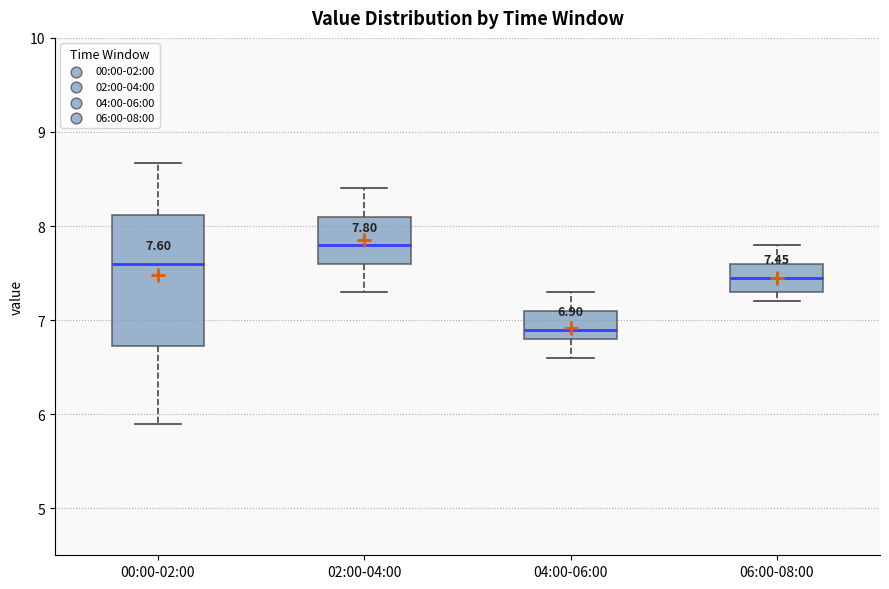

Which box has the highest median line?

02:00-04:00